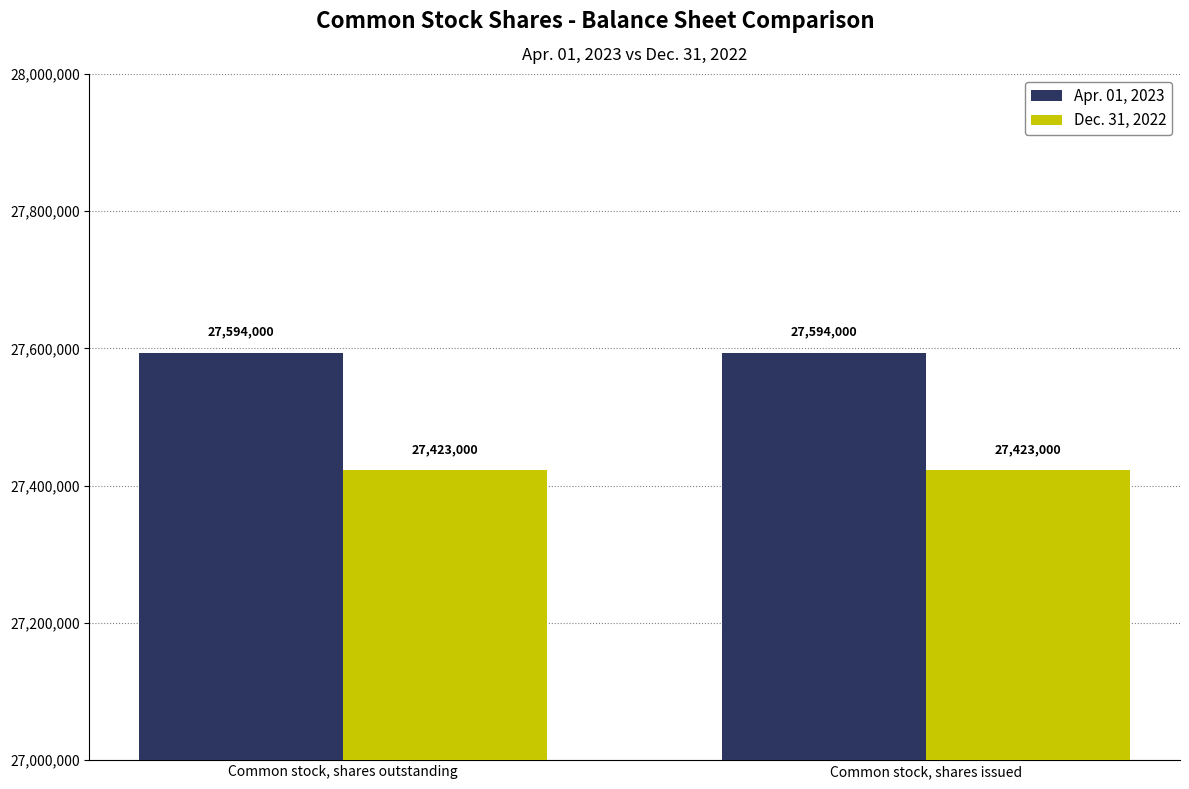

What is the greatest value displayed?

27594000